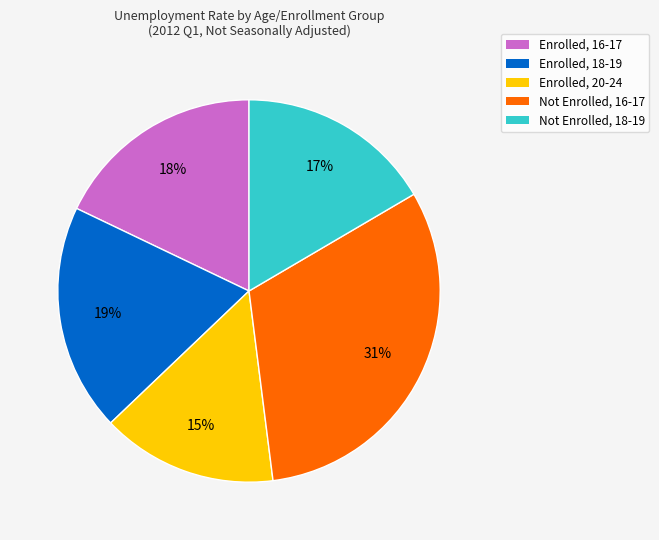

Do Enrolled, 16-17 and Enrolled, 18-19 together represent more than half of the pie?

No